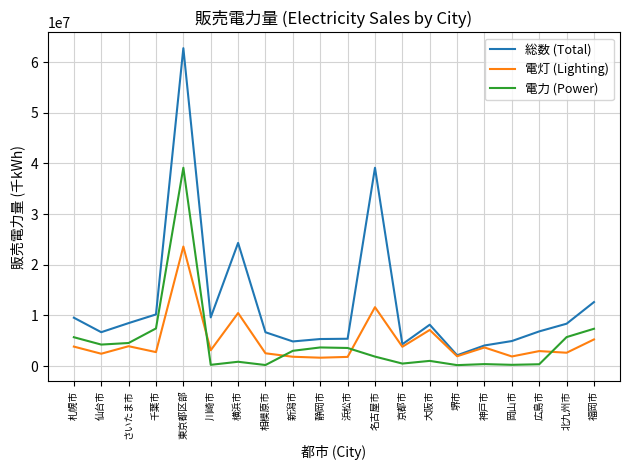

True or false: 総数 (Total) and 電力 (Power) cross at least once.

False